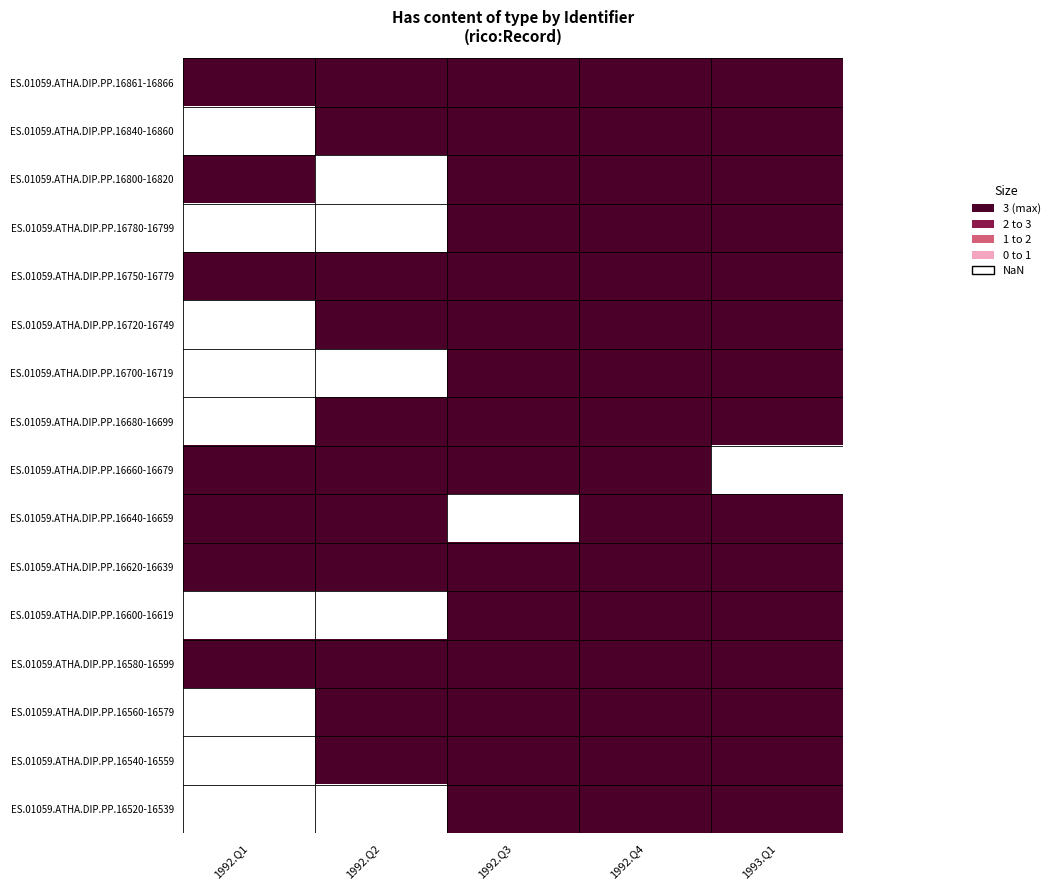

At which label is ES.01059.ATHA.DIP.PP.16750-16779 closest to 3?

1992.Q1